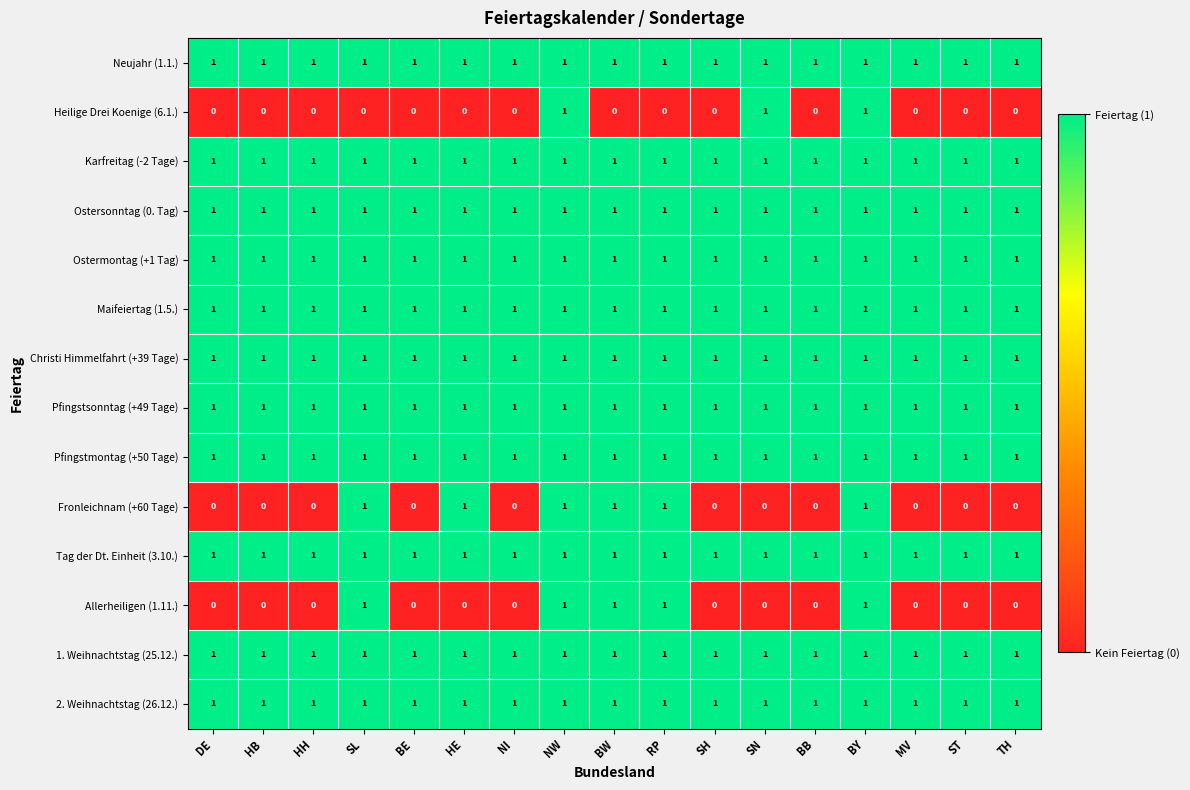

What is the total value across all series at SN?

12